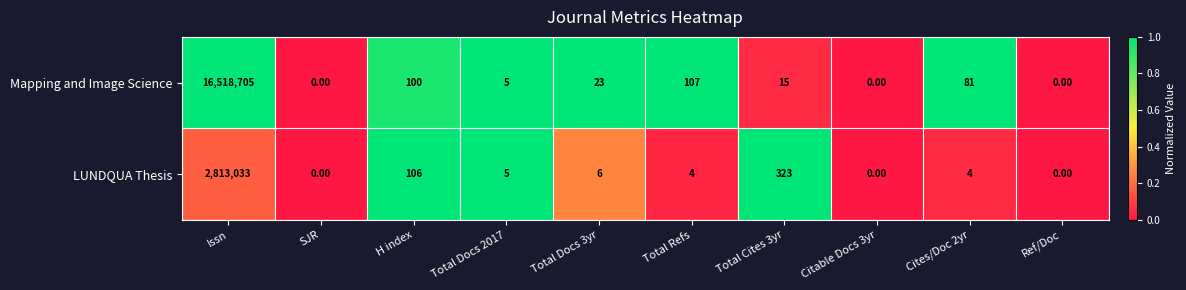

Rank the series by their average value, from lowest to highest.

LUNDQUA Thesis, Mapping and Image Science